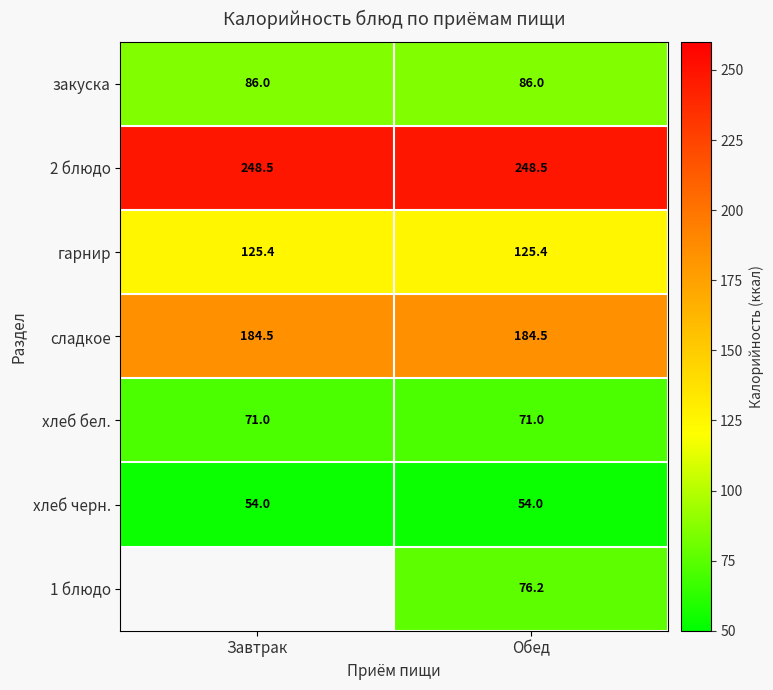

Is it true that 2 блюдо equals 248.5 at Обед?

True